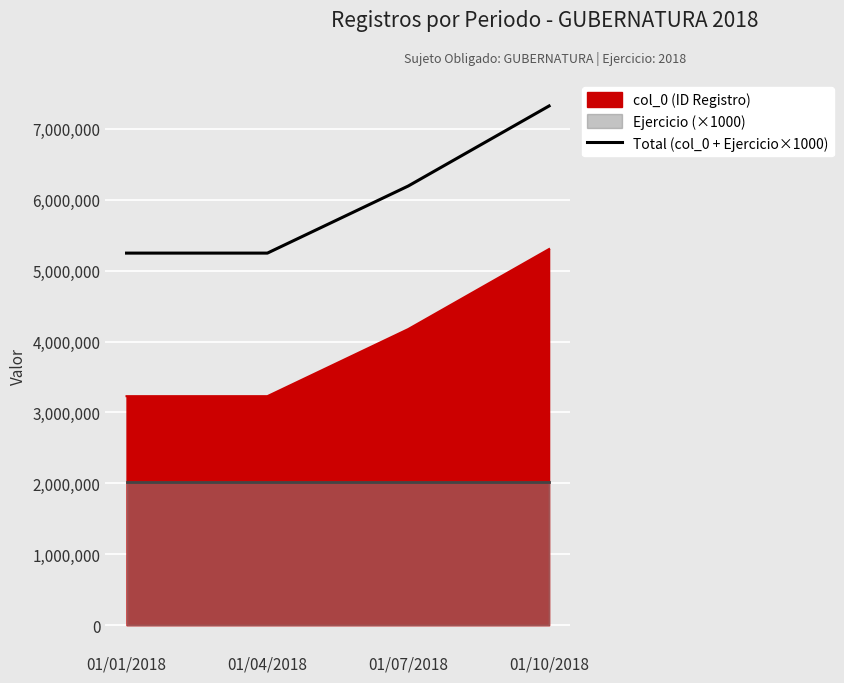

Which has a higher value, 01/04/2018 or 01/10/2018?

01/10/2018